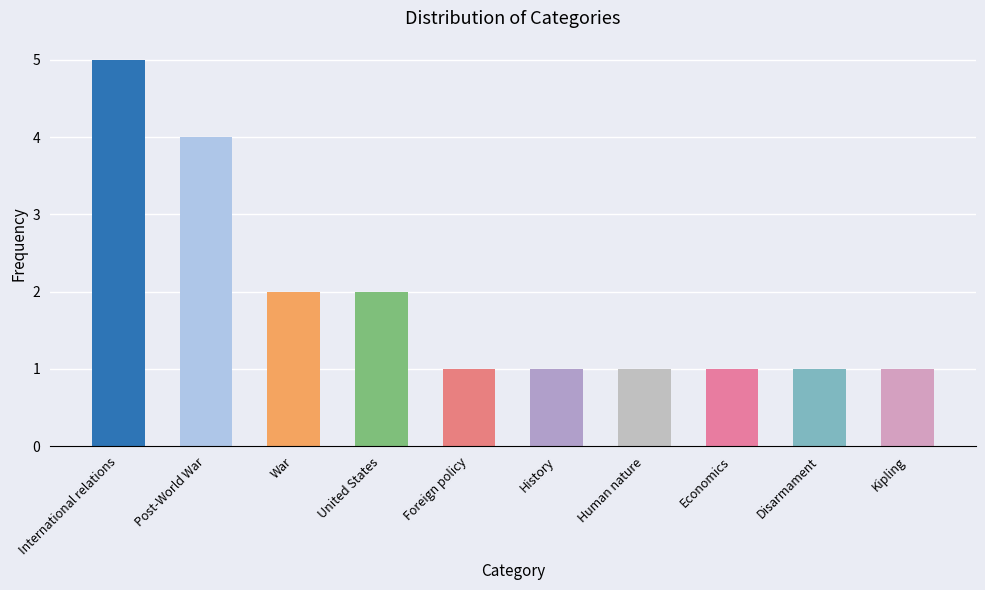

Reading left to right, list all the values displayed in this chart.

International relations=5	Post-World War=4	War=2	United States=2	Foreign policy=1	History=1	Human nature=1	Economics=1	Disarmament=1	Kipling=1